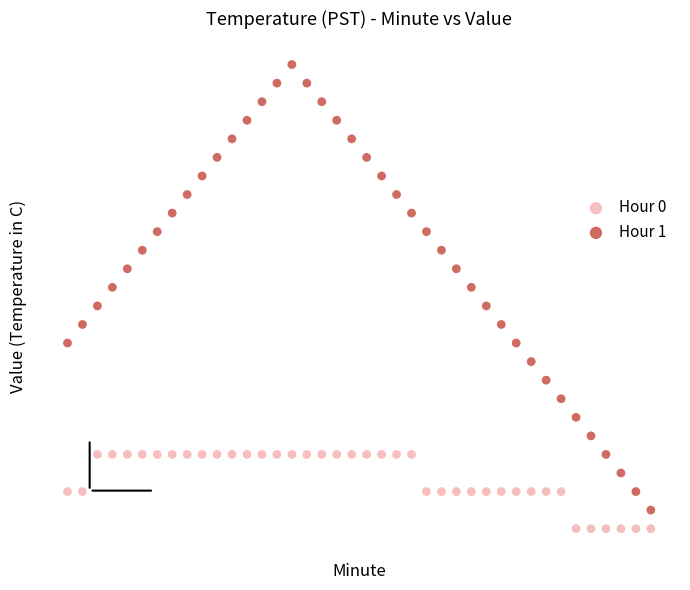

What are all the series names shown in the legend?

Hour 0, Hour 1